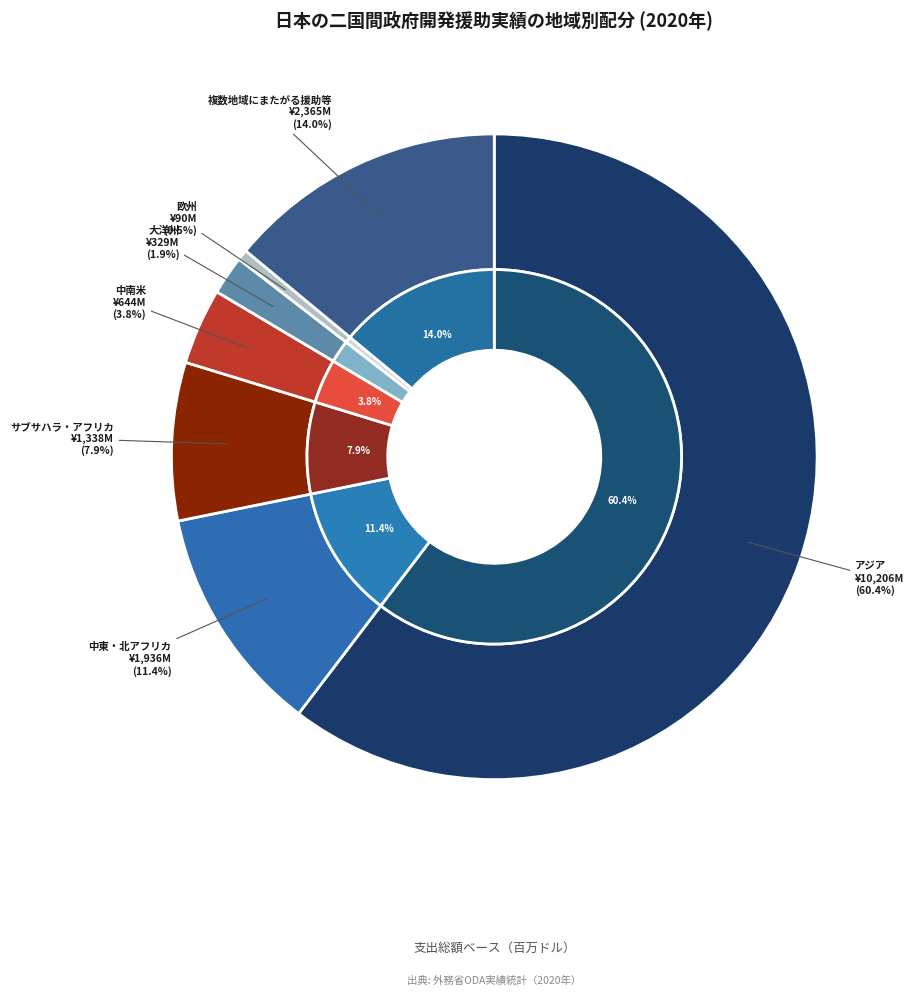

What is the total percentage of 複数地域にまたがる援助等 and 中東・北アフリカ?

25.4%